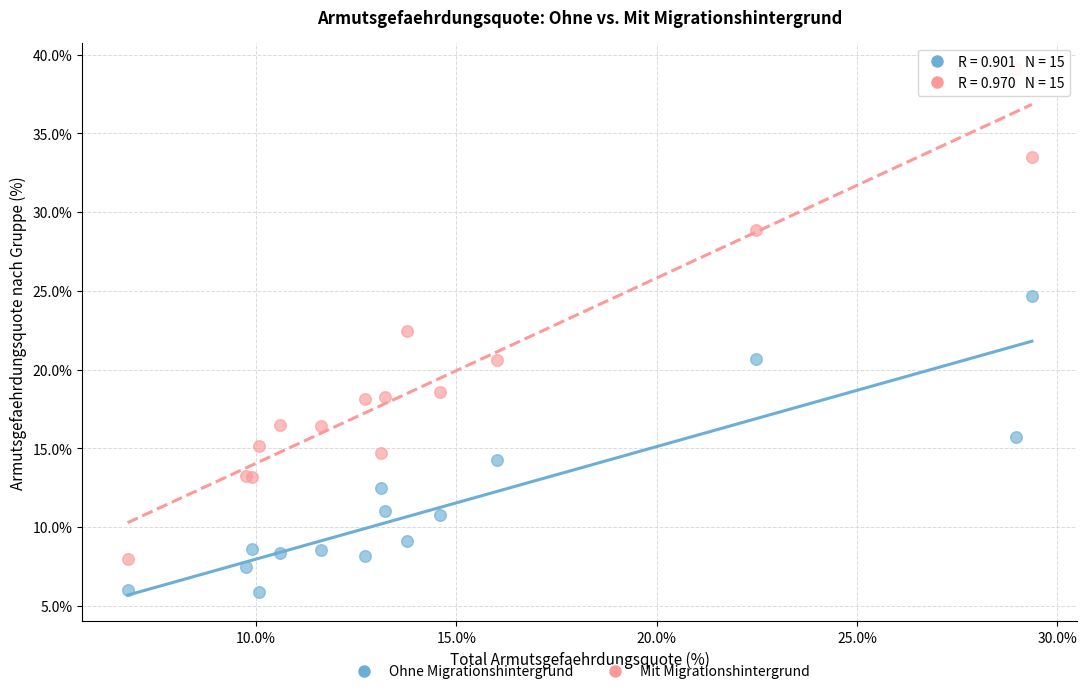

Which series reaches the maximum Y coordinate?

Mit Migrationshintergrund